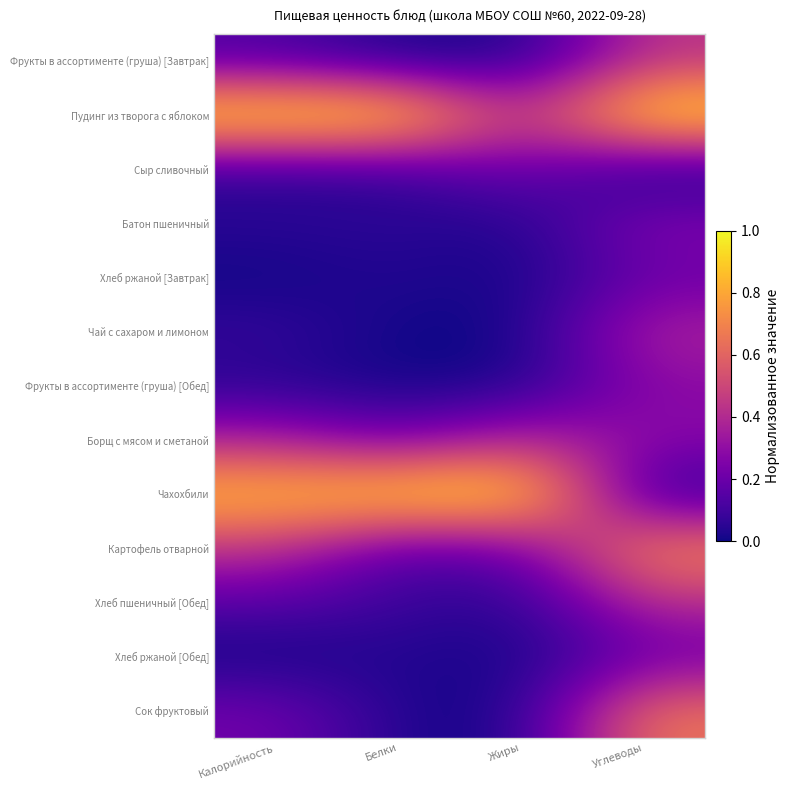

List the series in order of their peak value, lowest first.

Хлеб ржаной [Завтрак], Хлеб ржаной [Обед], Сыр сливочный, Батон пшеничный, Фрукты в ассортименте (груша) [Обед], Чай с сахаром и лимоном, Хлеб пшеничный [Обед], Борщ с мясом и сметаной, Фрукты в ассортименте (груша) [Завтрак], Сок фруктовый, Картофель отварной, Чахохбили, Пудинг из творога с яблоком